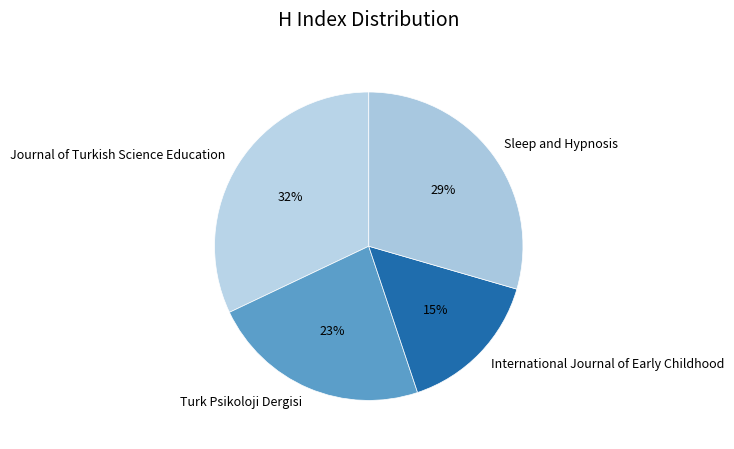

What is the ratio of the value at International Journal of Early Childhood to the value at Sleep and Hypnosis?

0.5